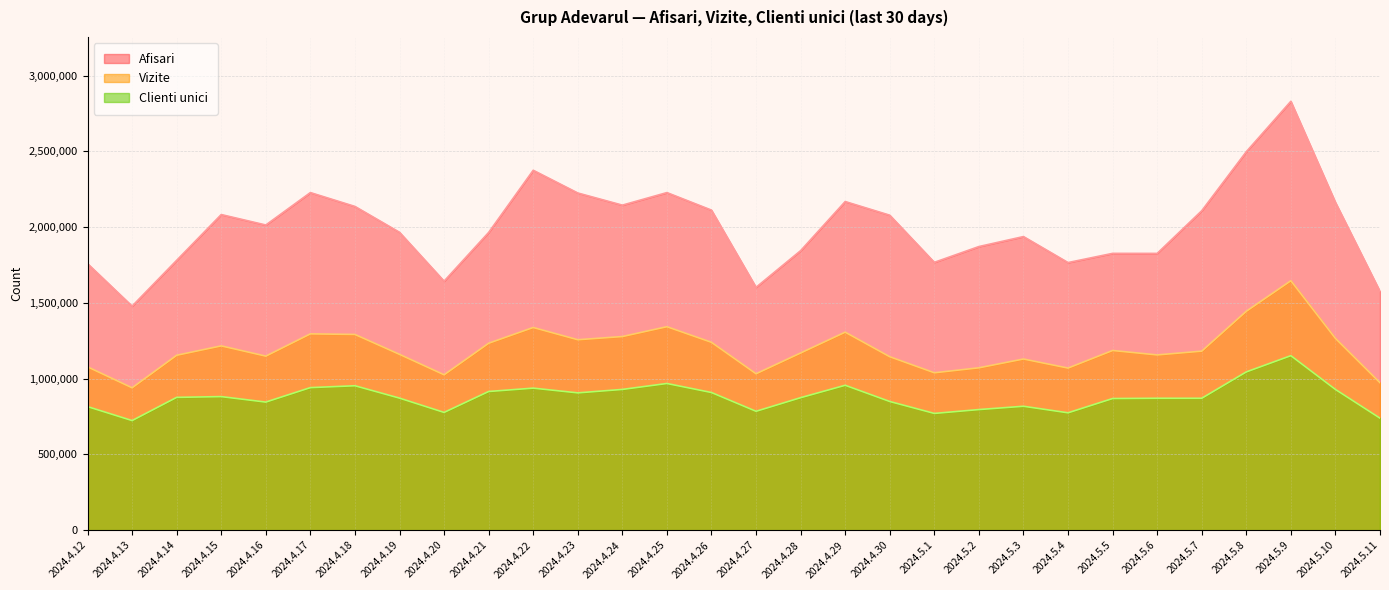

How many values in the Vizite series are below 1181475?

15